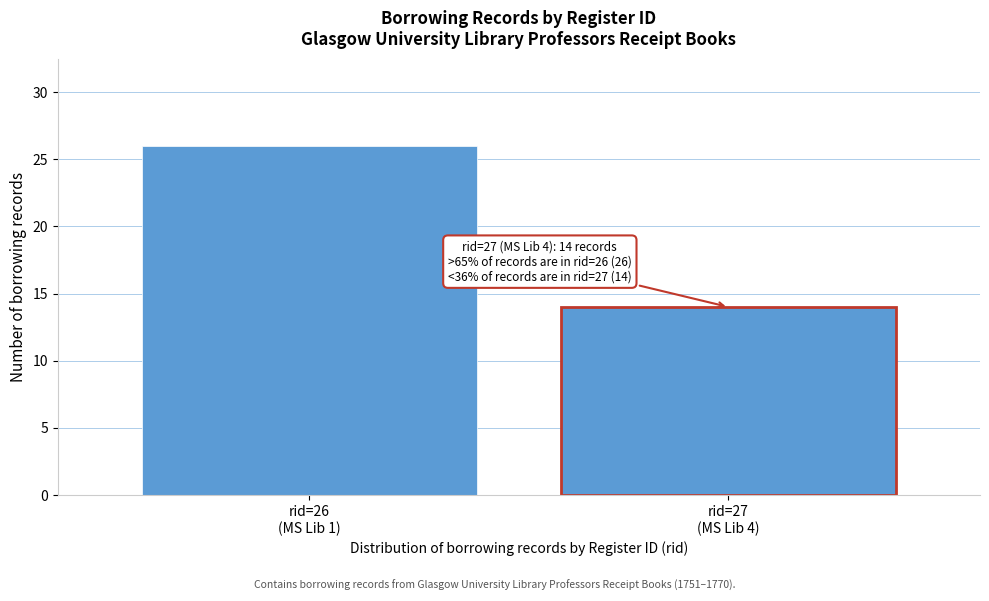

Reading left to right, transcribe all the data shown in this chart.

26	14